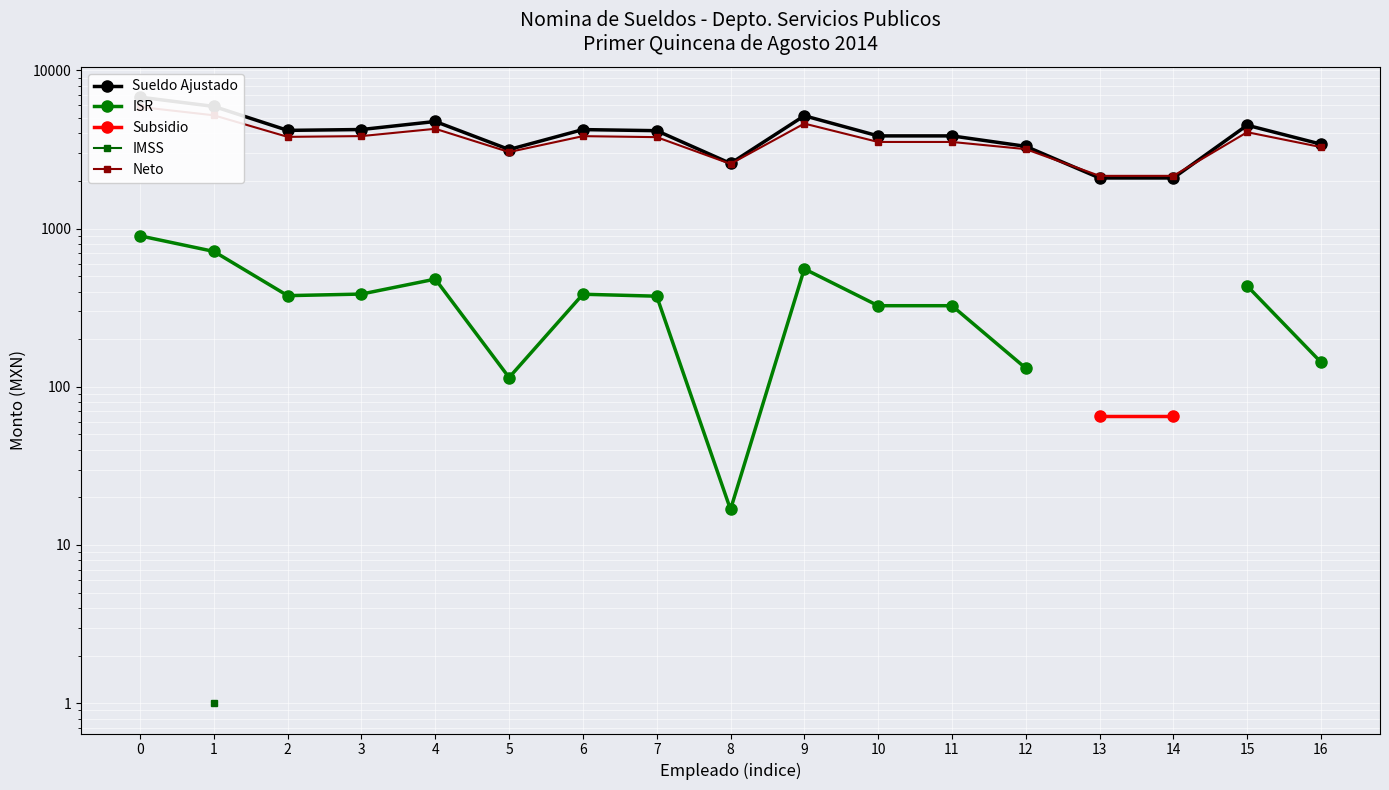

What is the difference between the Neto values at 16 and 7?

508.9